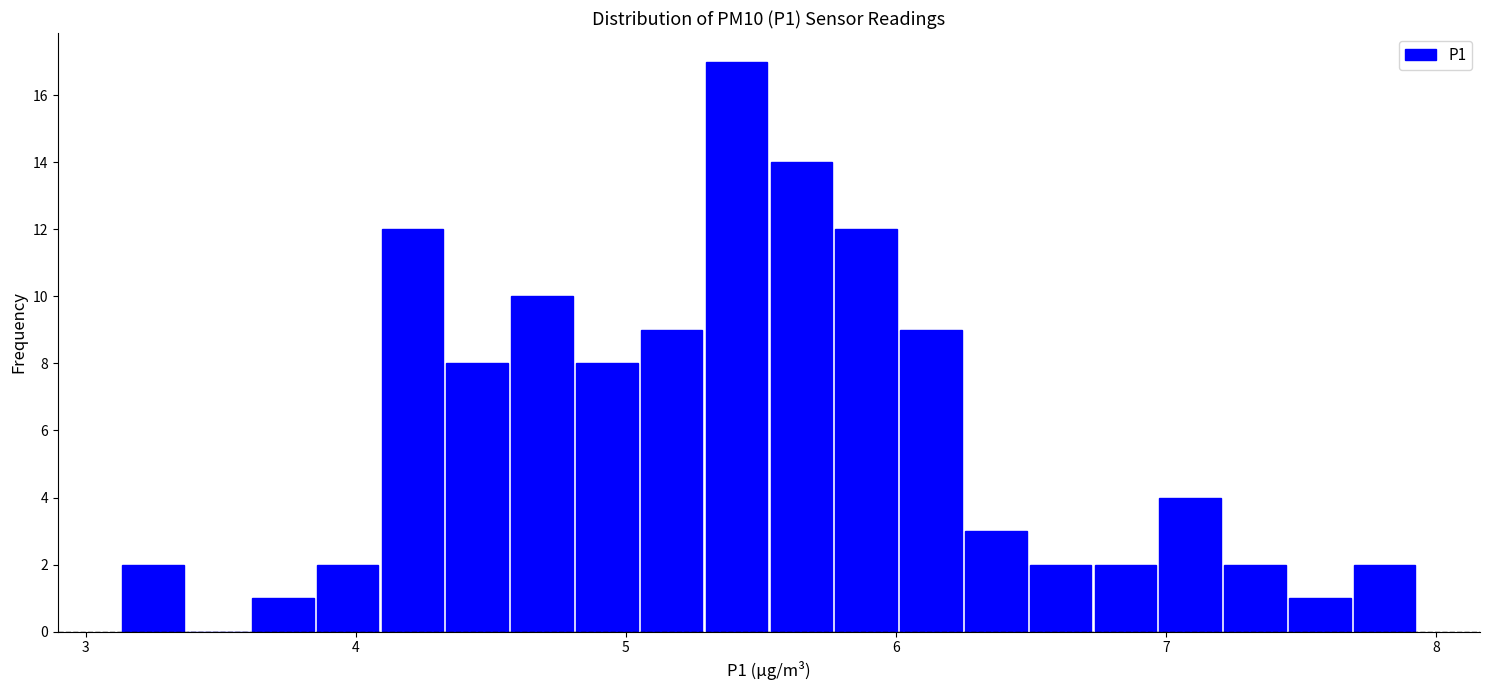

Read against the x-axis, roughly where is the centre of the tallest bar?

5.4